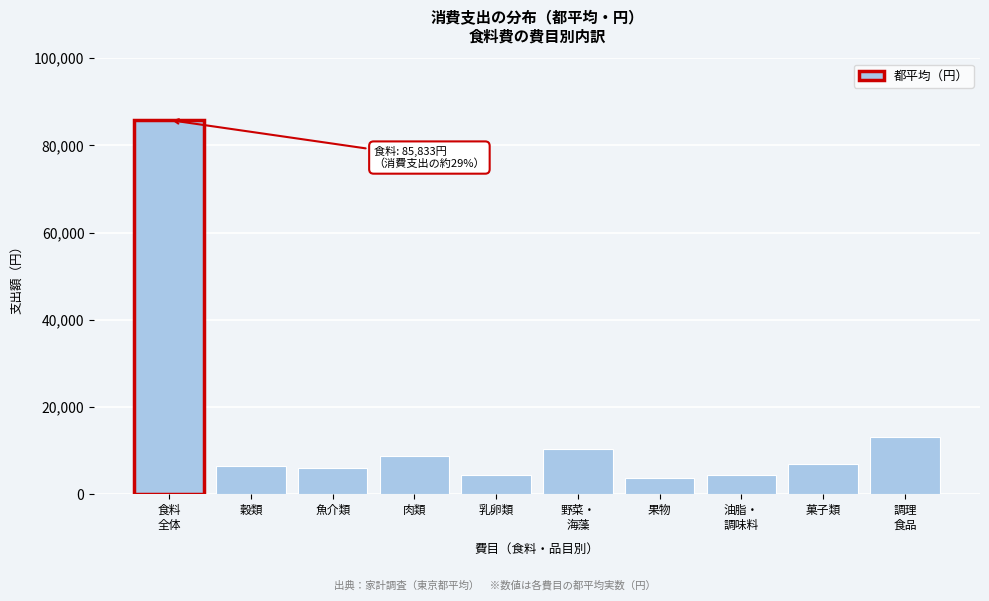

What is the label of the 2nd bar from the left?

穀類